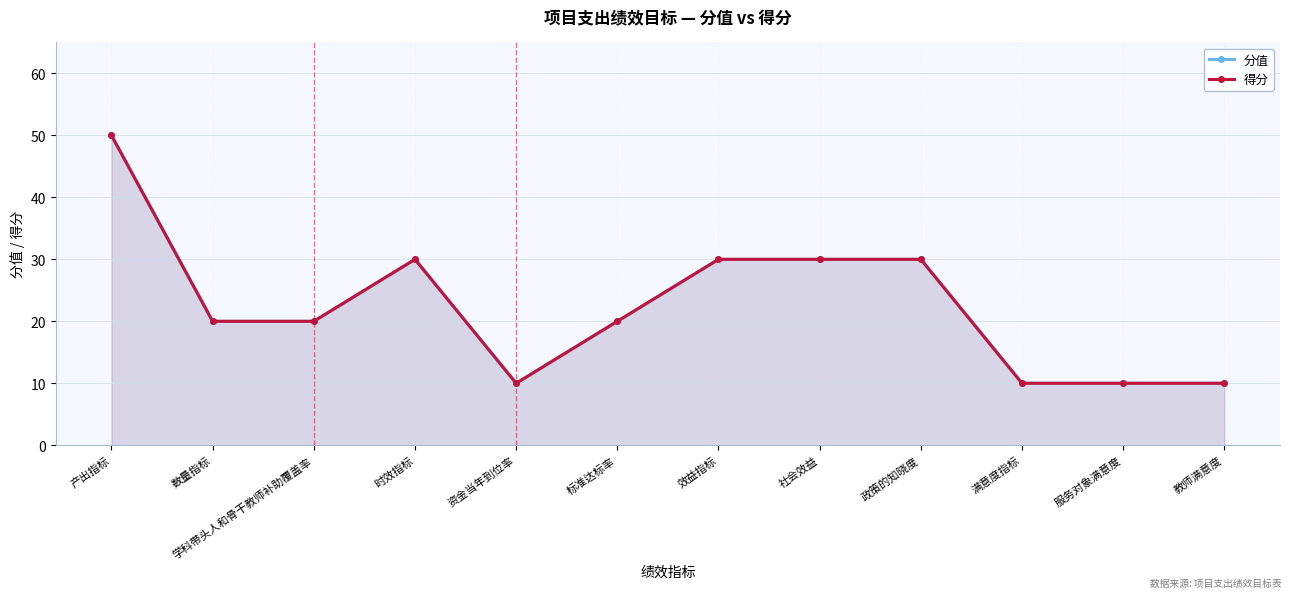

Rank the series by their maximum value, from lowest to highest.

分值, 得分